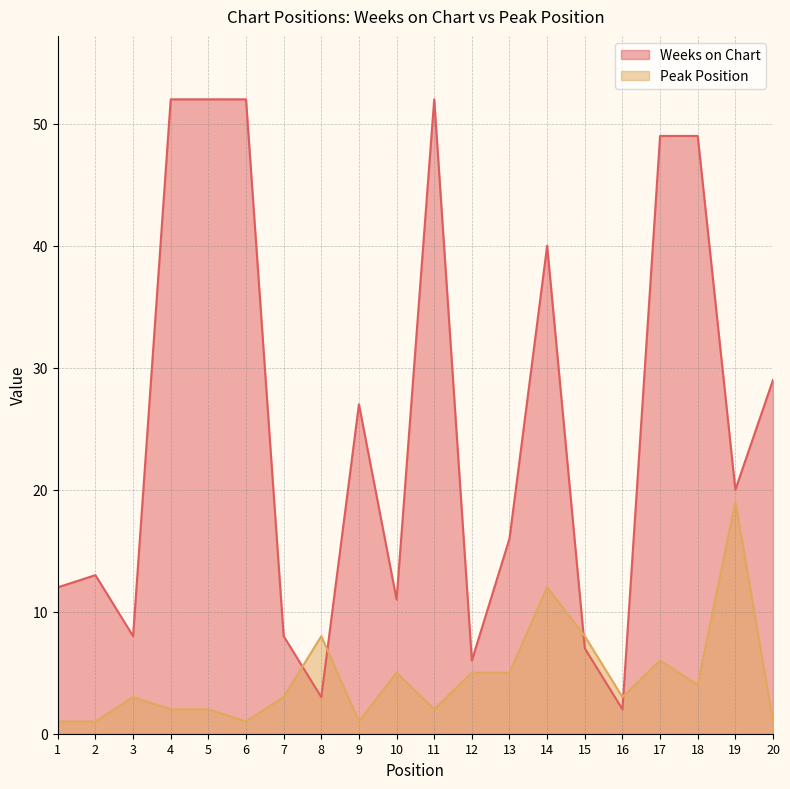

What is the spread (max minus min) of values at 17?

43